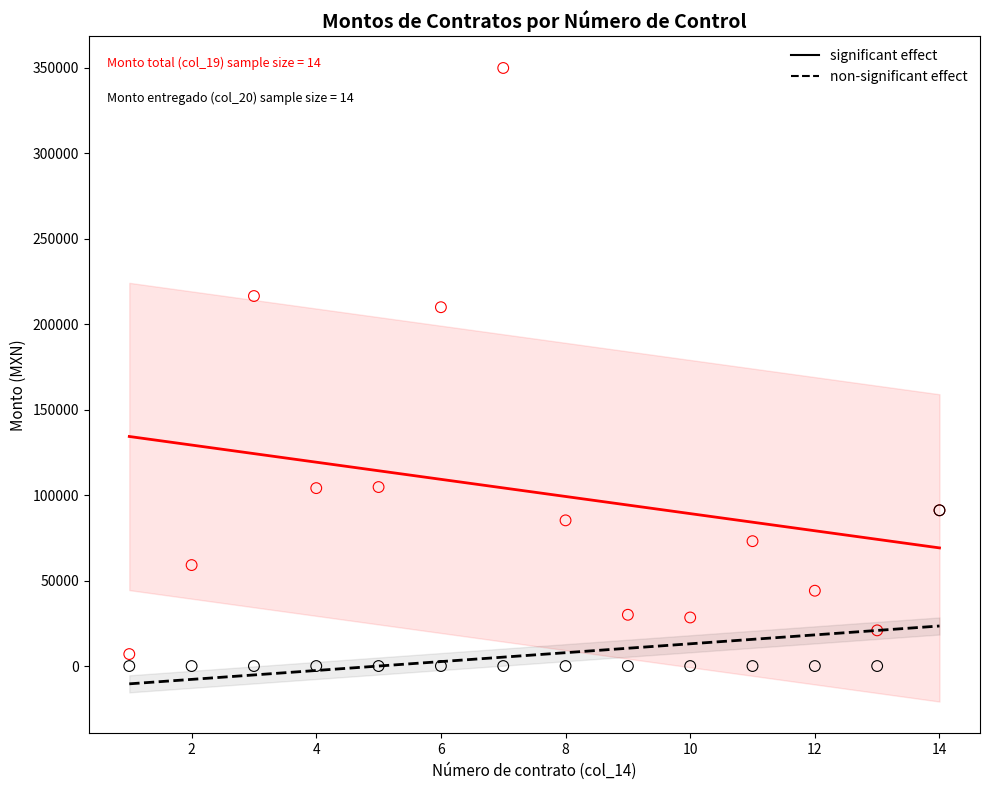

Across all series, what Y value is closest to 175000?

210000.0